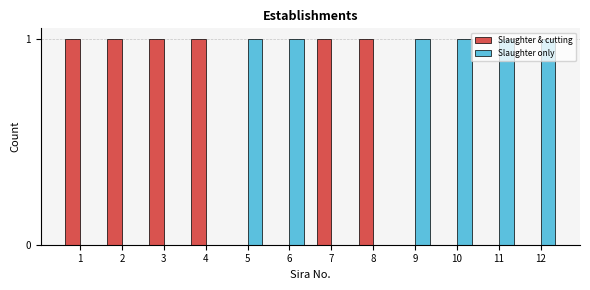

The Slaughter & cutting series shows 1 at 1. True or false?

True